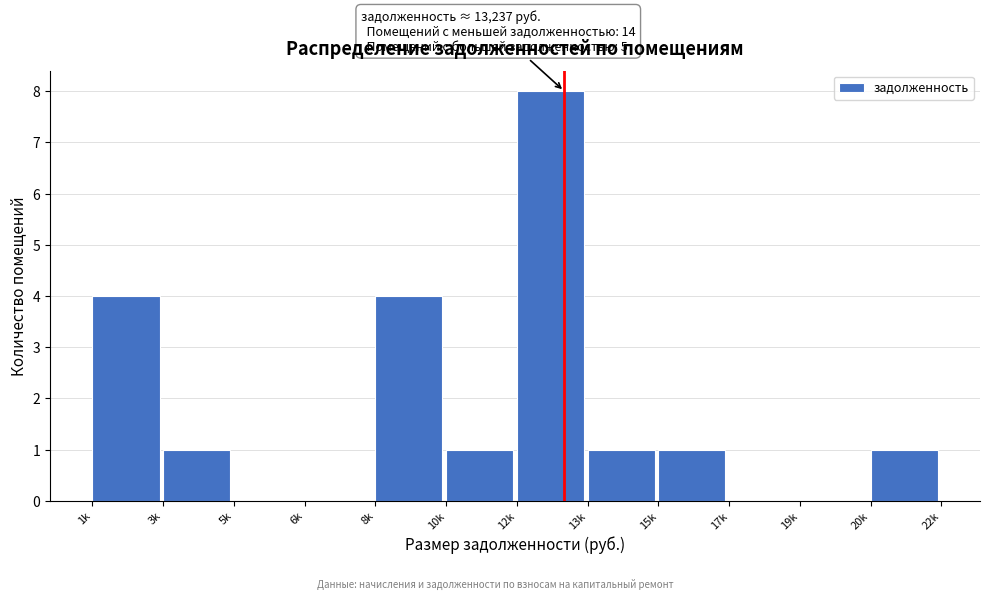

Reading left to right, transcribe all the data shown in this chart.

1k=4	3k=1	5k=0	6k=0	8k=4	10k=1	12k=8	13k=1	15k=1	17k=0	19k=0	20k=1